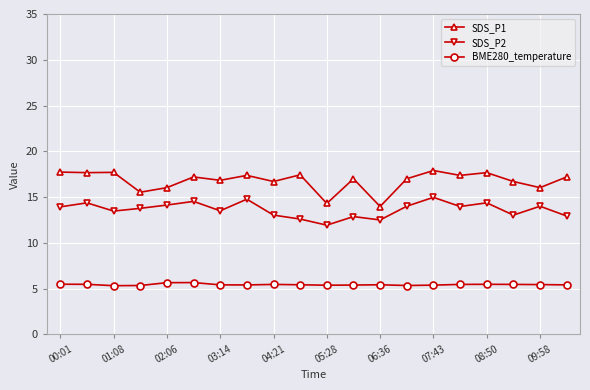

List the series in order of their overall mean, highest first.

SDS_P1, SDS_P2, BME280_temperature